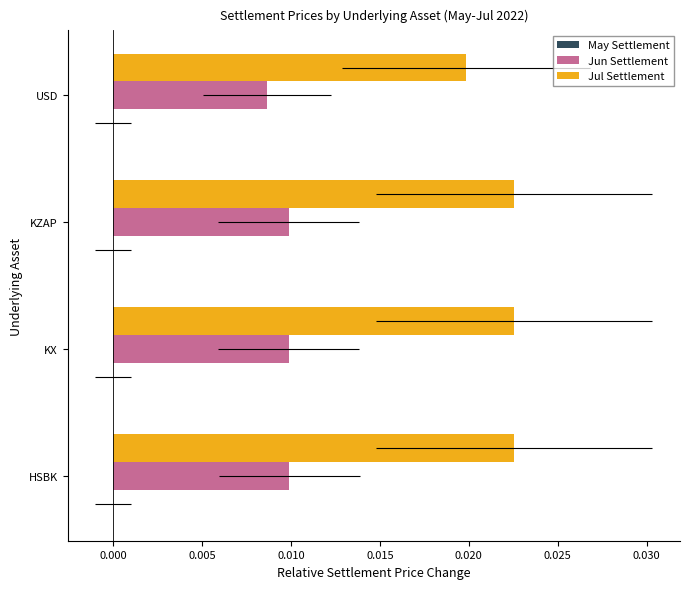

True or false: May Settlement has a value of 0.3 at −0.005.

False